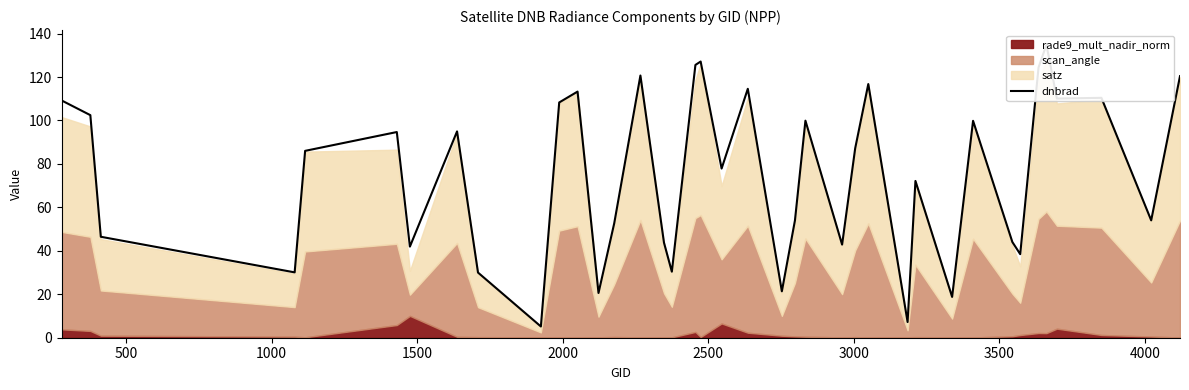

How many lines are shown in the chart?

1